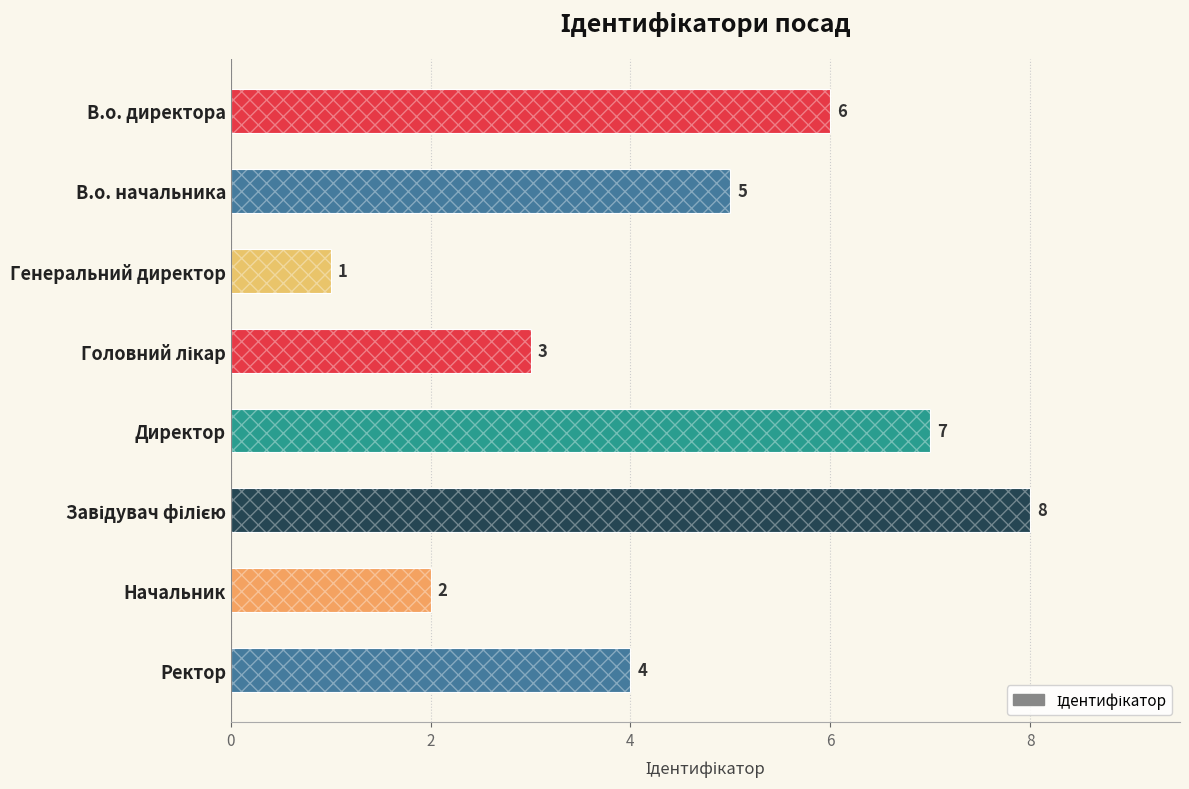

What is the maximum value shown in the chart?

8